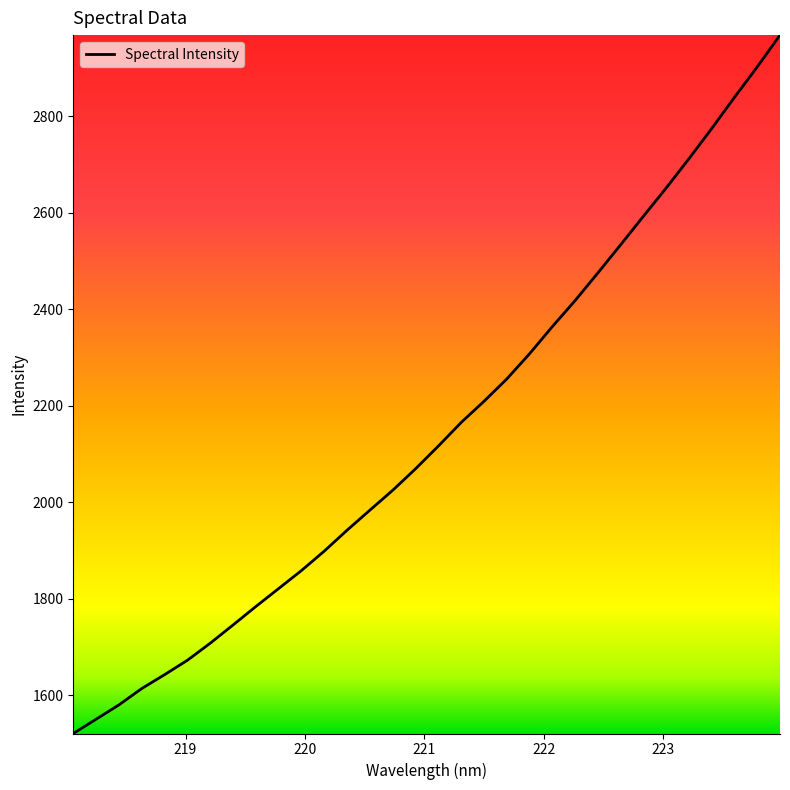

Count the number of data series in this chart.

1